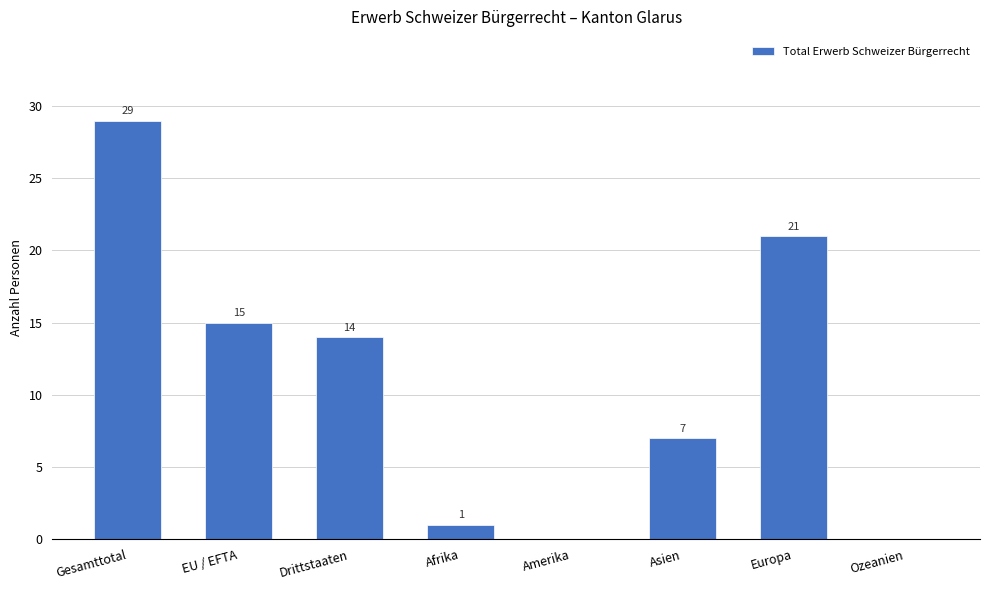

Reading left to right, transcribe all the data shown in this chart.

29	15	14	1	0	7	21	0